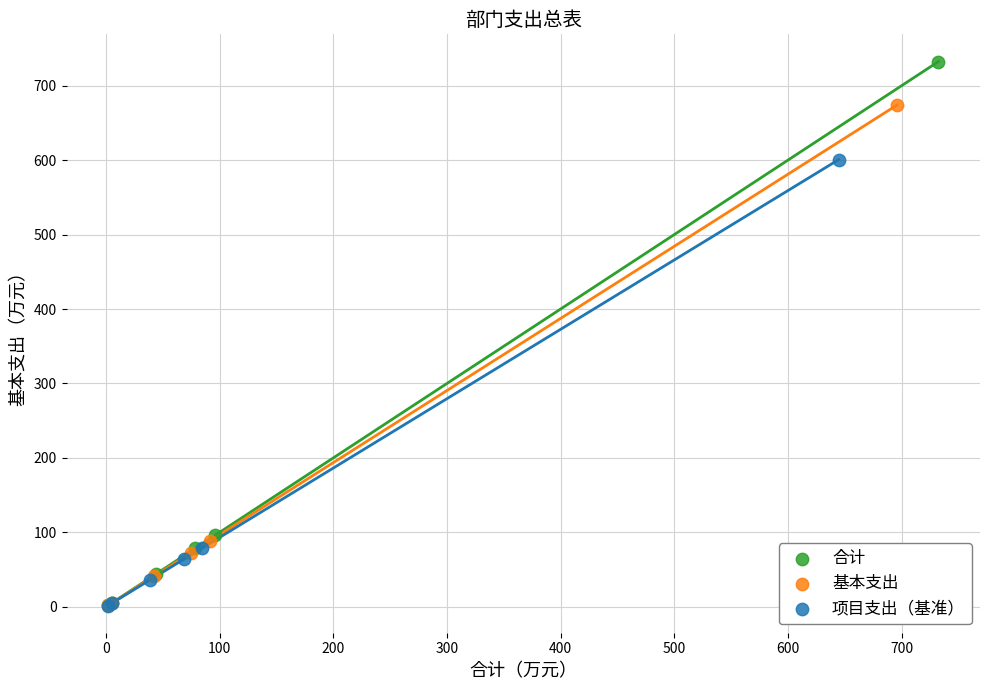

Which series contains the highest Y value?

合计